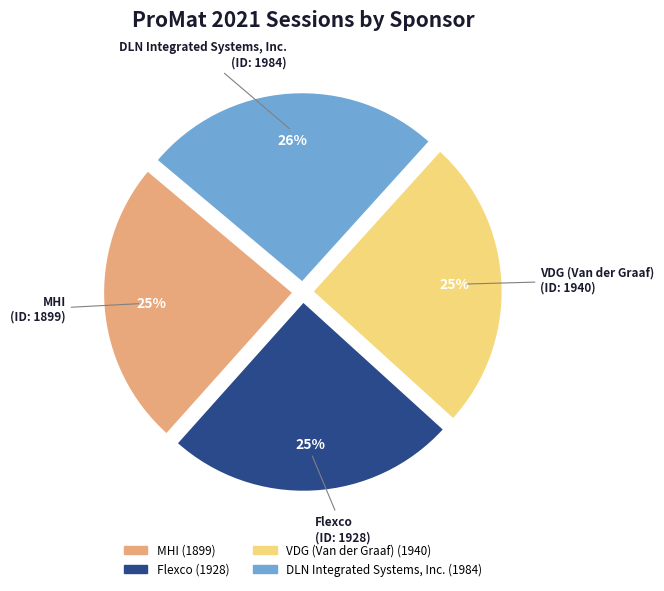

To the nearest percent, what is the difference between the MHI and DLN Integrated Systems, Inc. slice percentages?

1%